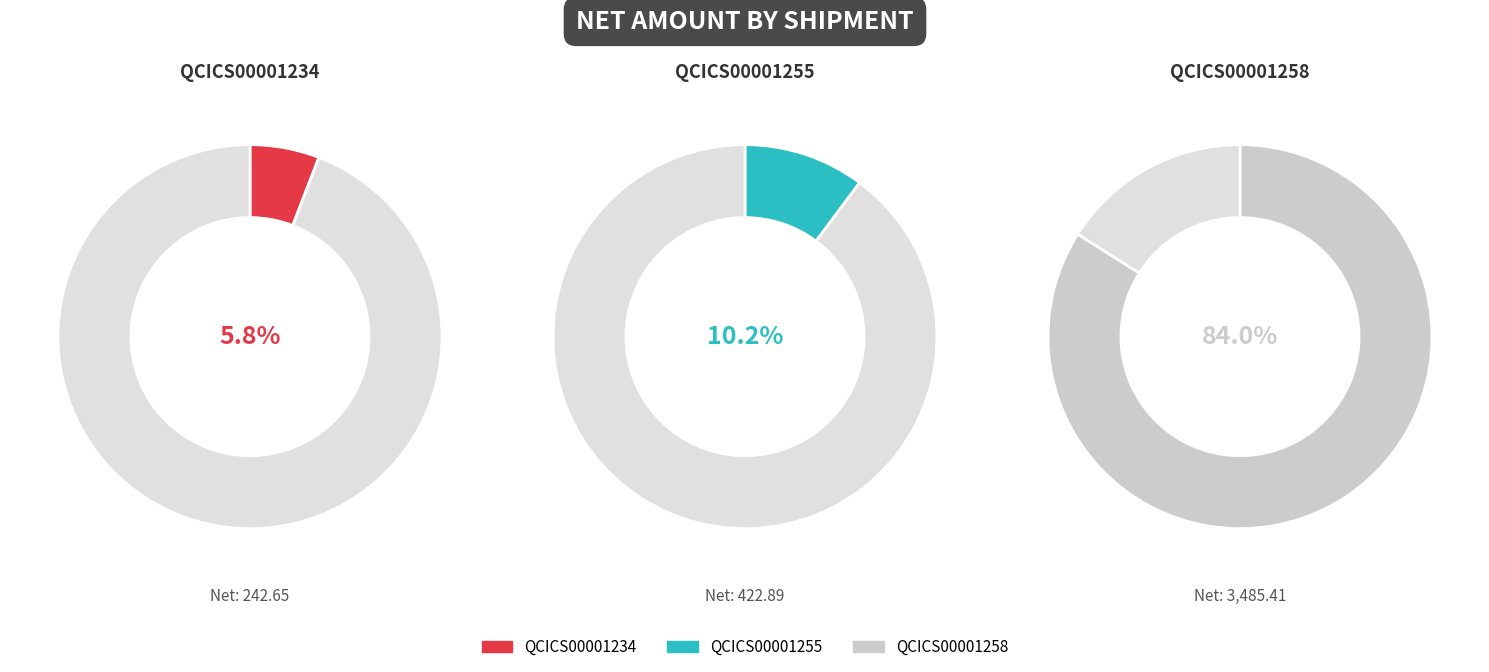

Between QCICS00001234 and QCICS00001258, which is larger?

QCICS00001258